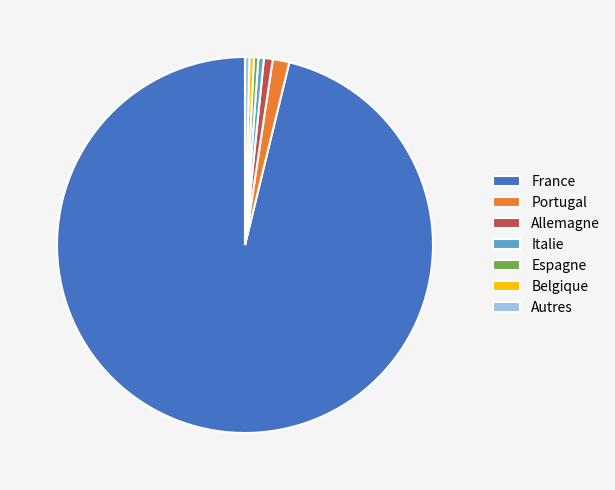

Is there a majority slice in this chart?

Yes